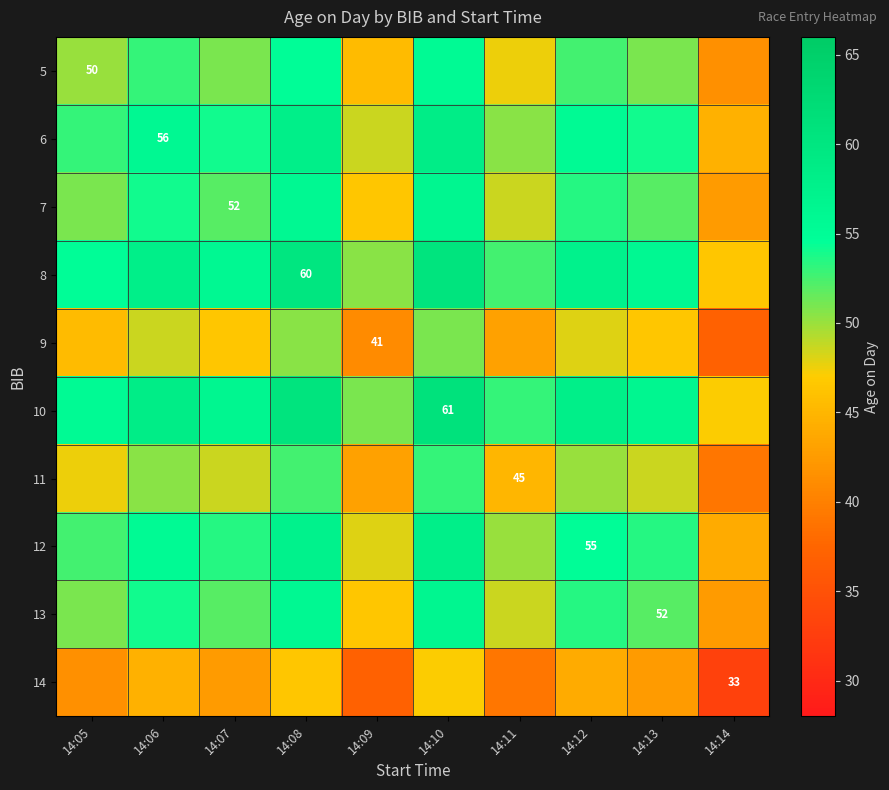

How many series are shown in this chart?

10